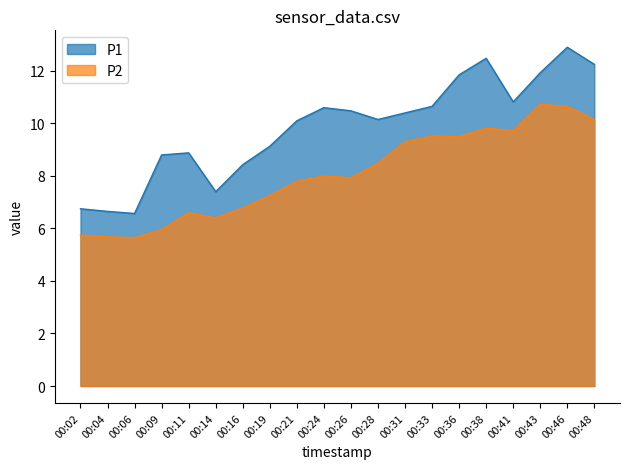

At which category does P2 reach its first local valley?

00:06